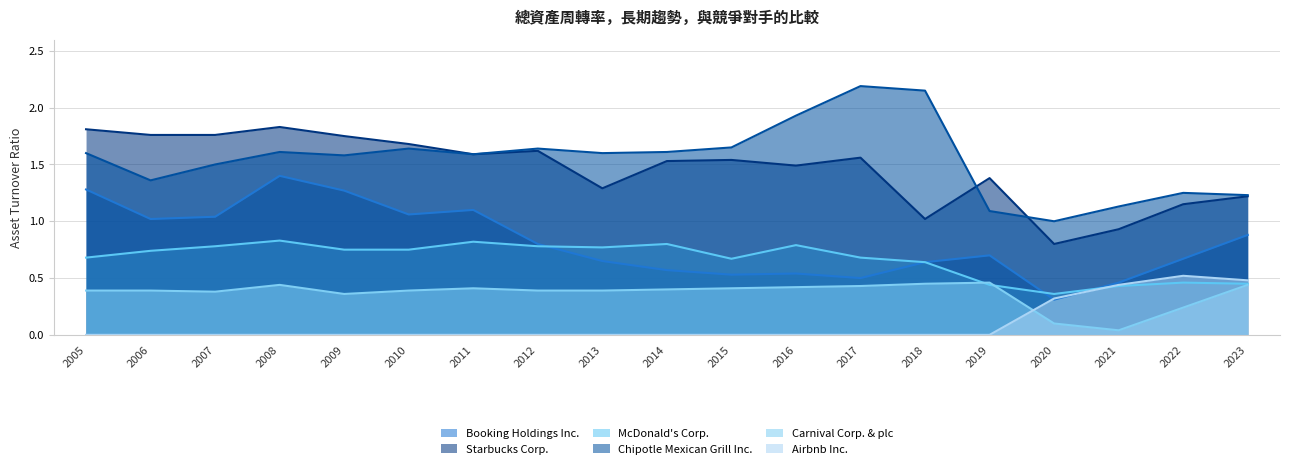

Which series has the largest total across all categories?

Chipotle Mexican Grill Inc.